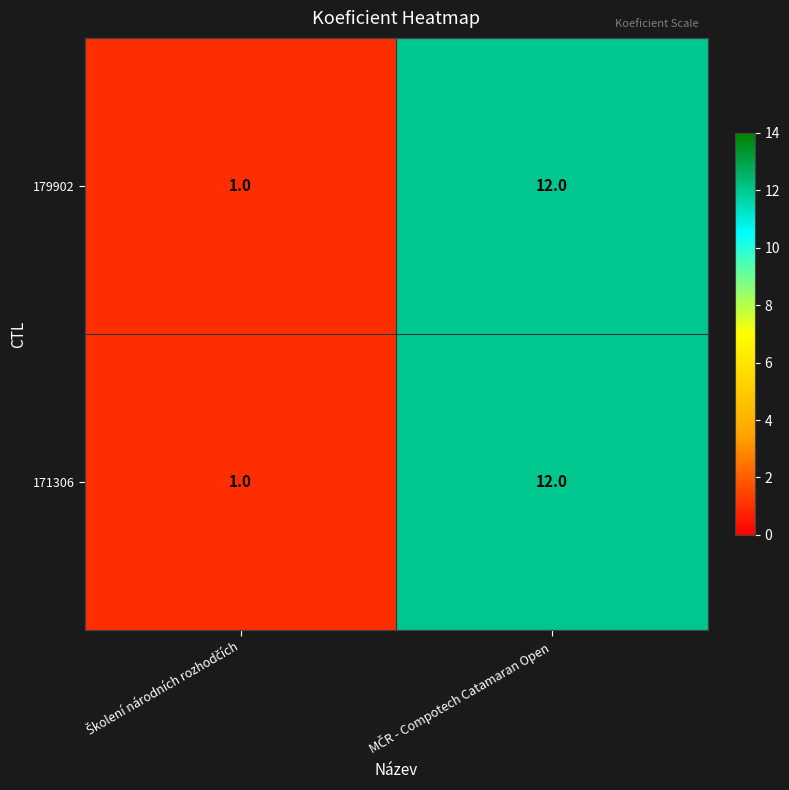

What is the sum of all 171306 values?

13